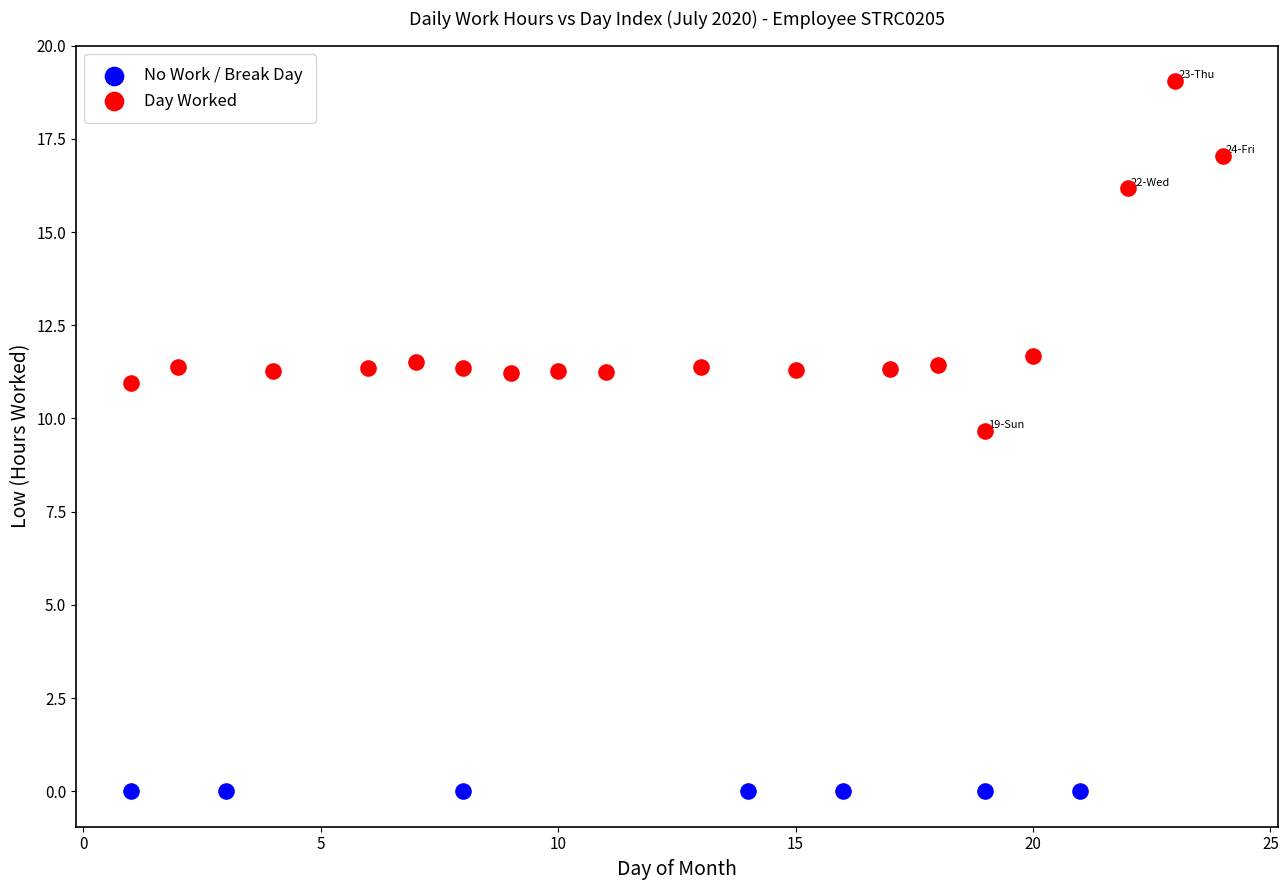

Which series reaches the minimum Y coordinate?

No Work / Break Day